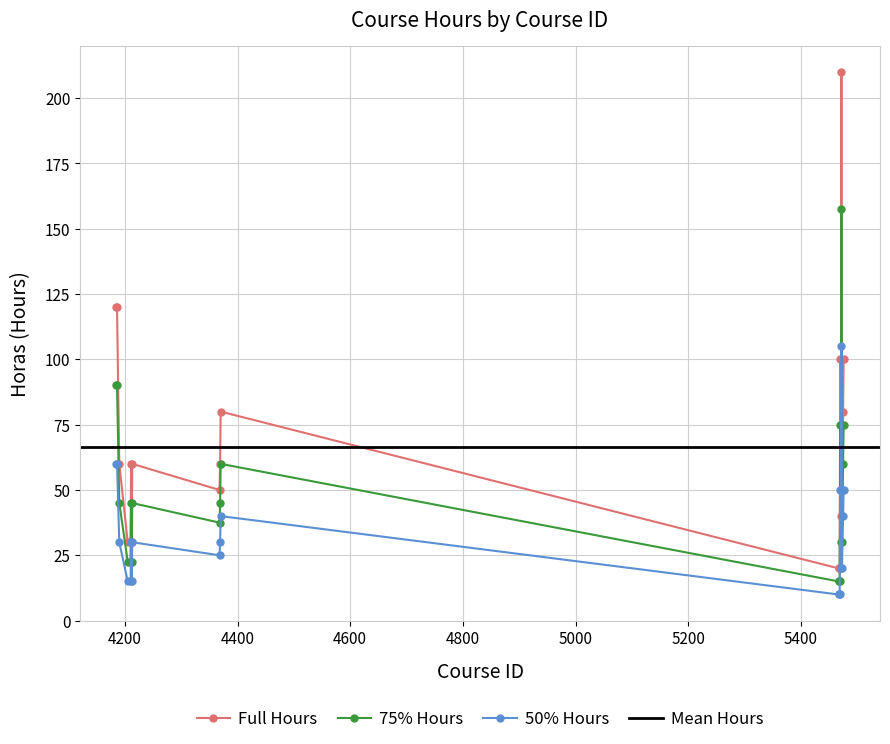

How many times do 90-120h and 30h cross each other?

2